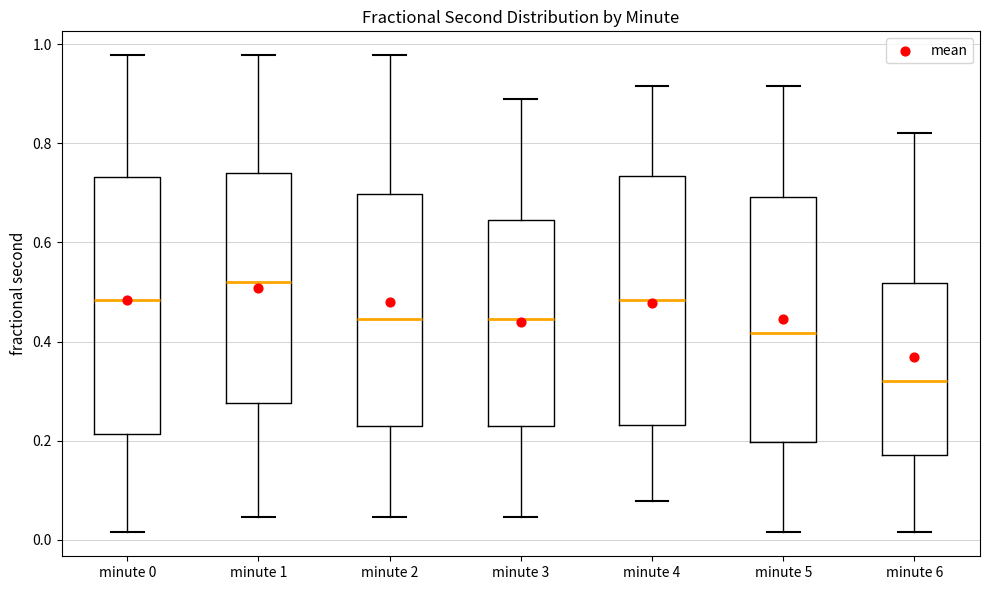

Where does the median line of the box for minute 5 sit on the y-axis? The values are not printed on the chart, so give them approximately, as read against the axis.

0.42